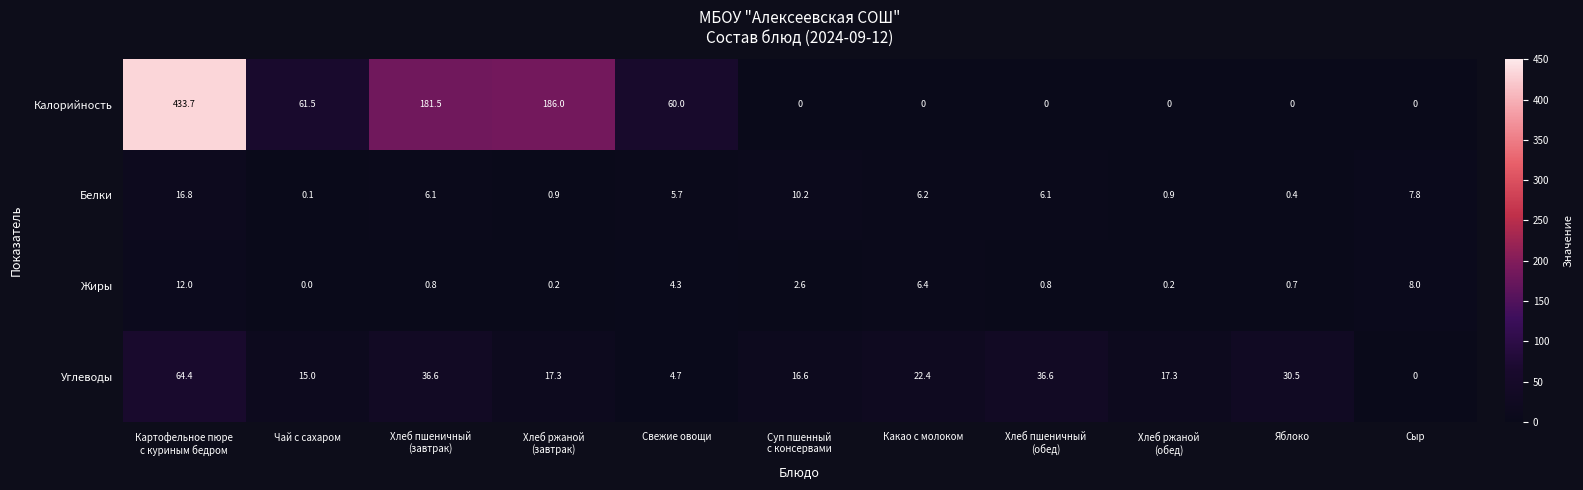

At Какао с молоком, list the series in order from smallest to largest.

Калорийность, Белки, Жиры, Углеводы